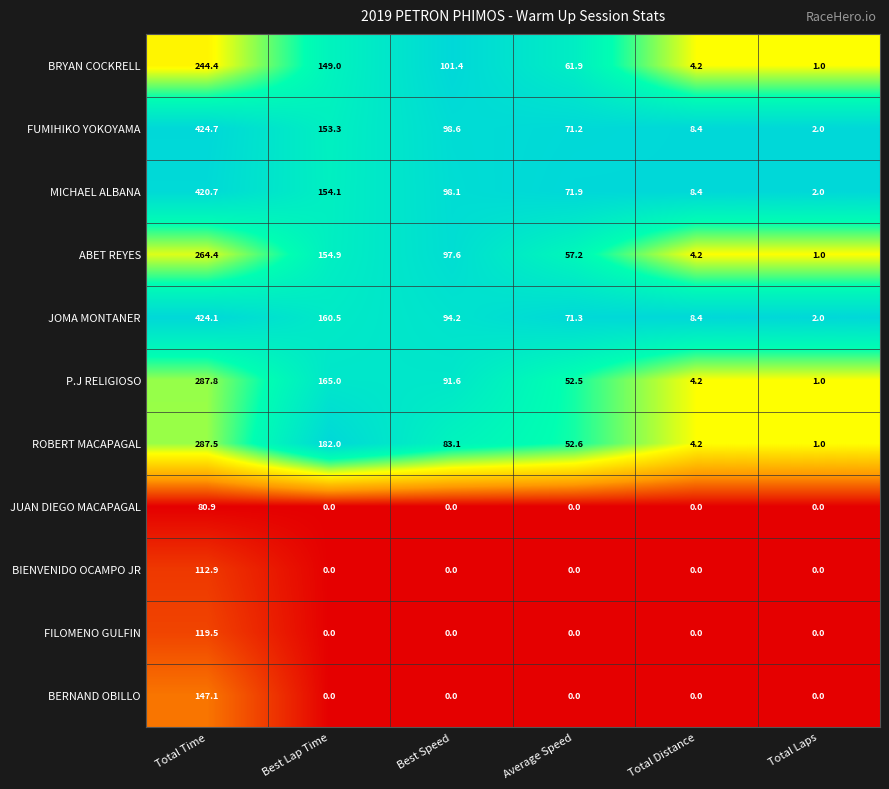

What is the lowest value of the MICHAEL ALBANA series?

2.0